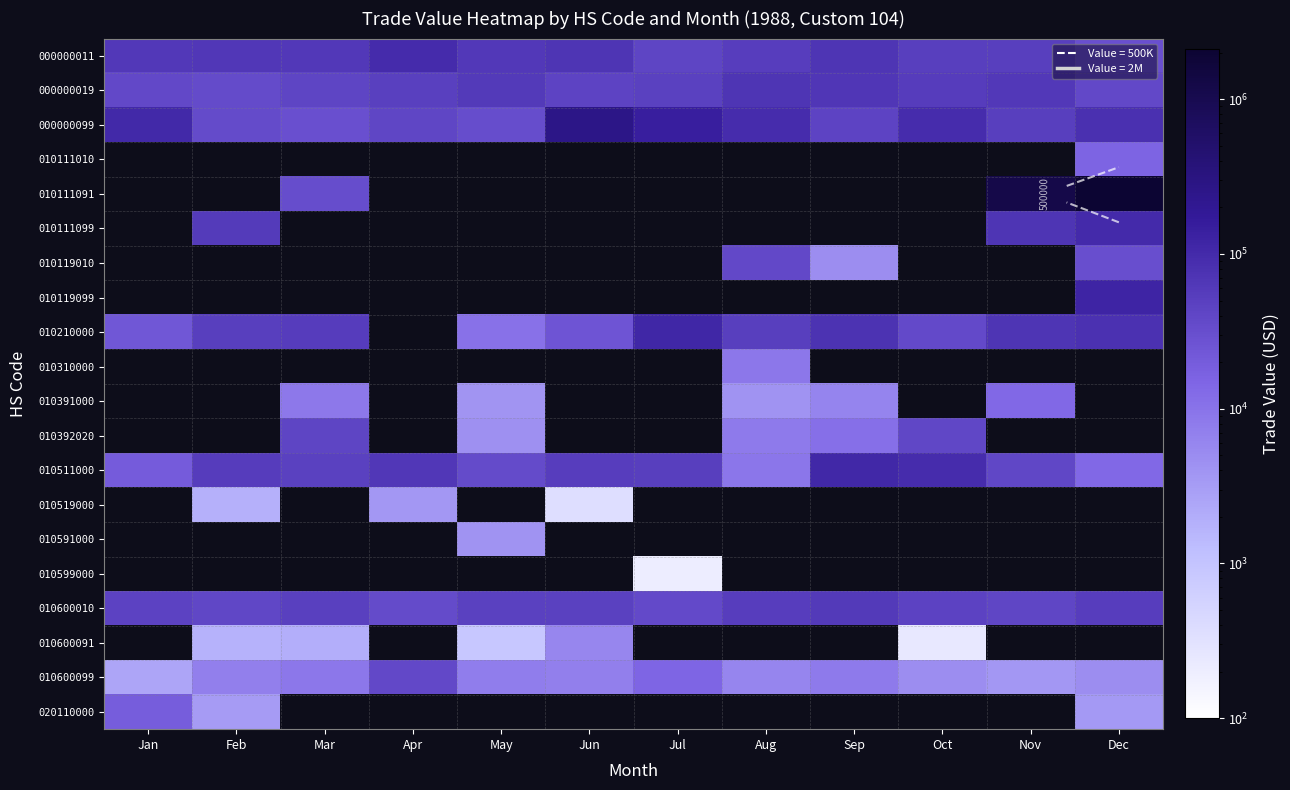

What is the difference between the highest and lowest values at Jul?

144524.0